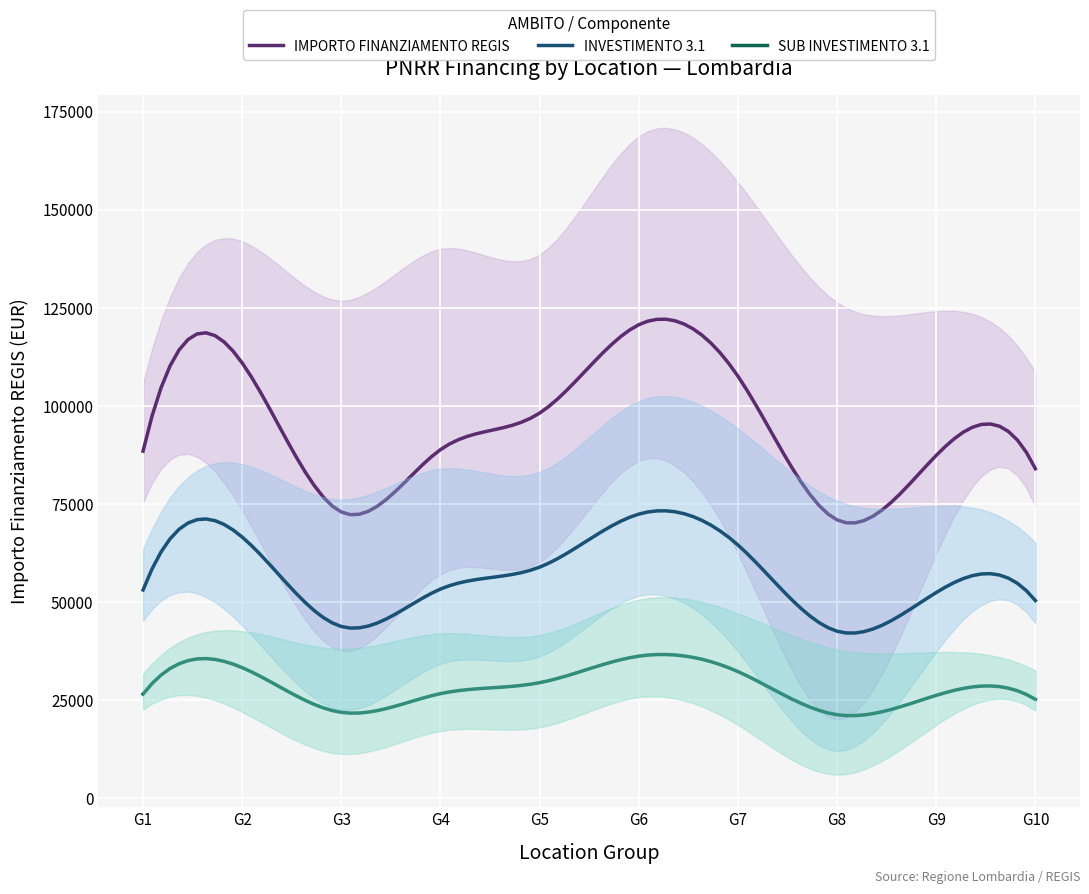

True or false: 3.1 has a value of 176518.2 at CREMONA.

False